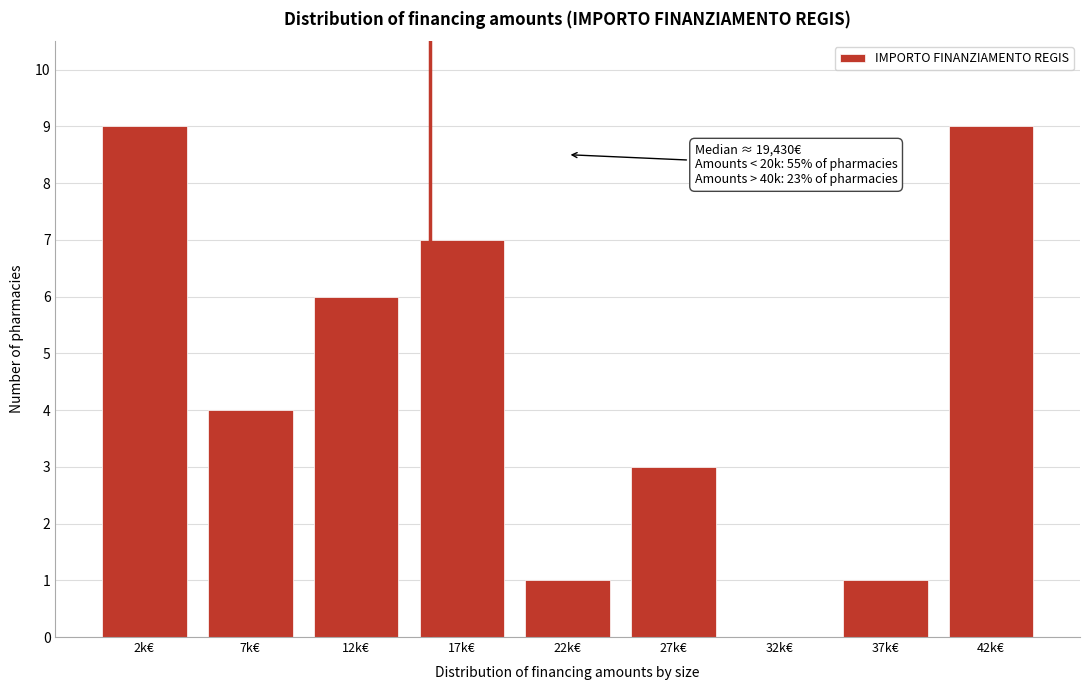

Reading left to right, transcribe all the data shown in this chart.

2k€=9	7k€=4	12k€=6	17k€=7	22k€=1	27k€=3	32k€=0	37k€=1	42k€=9